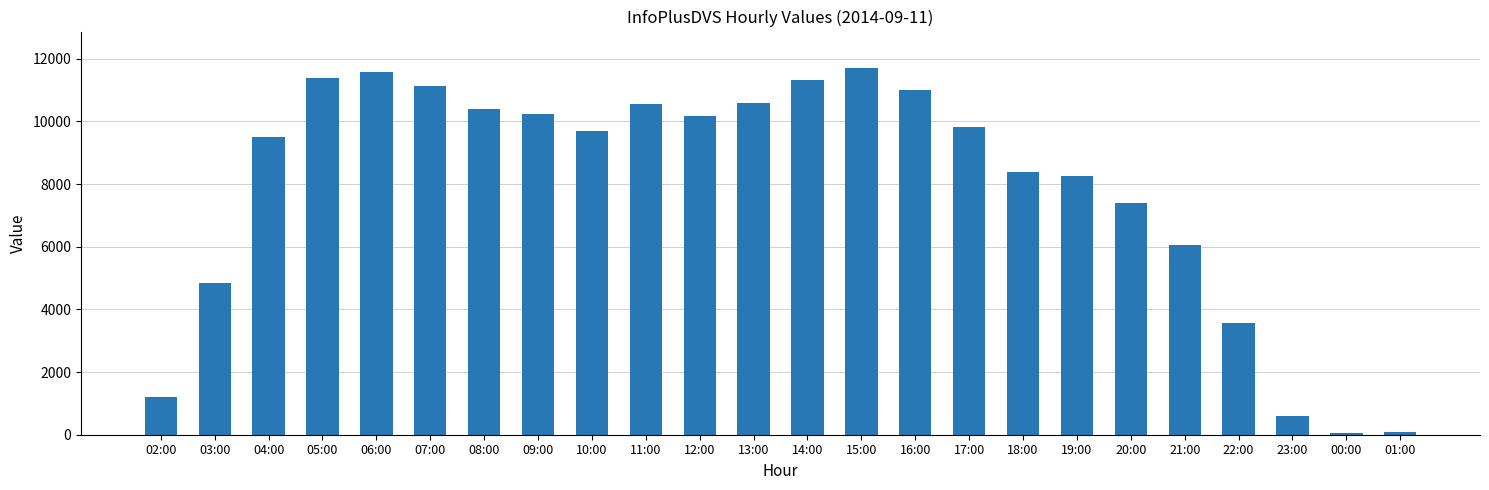

What is the sum of the values at 11:00 and 20:00?

17936